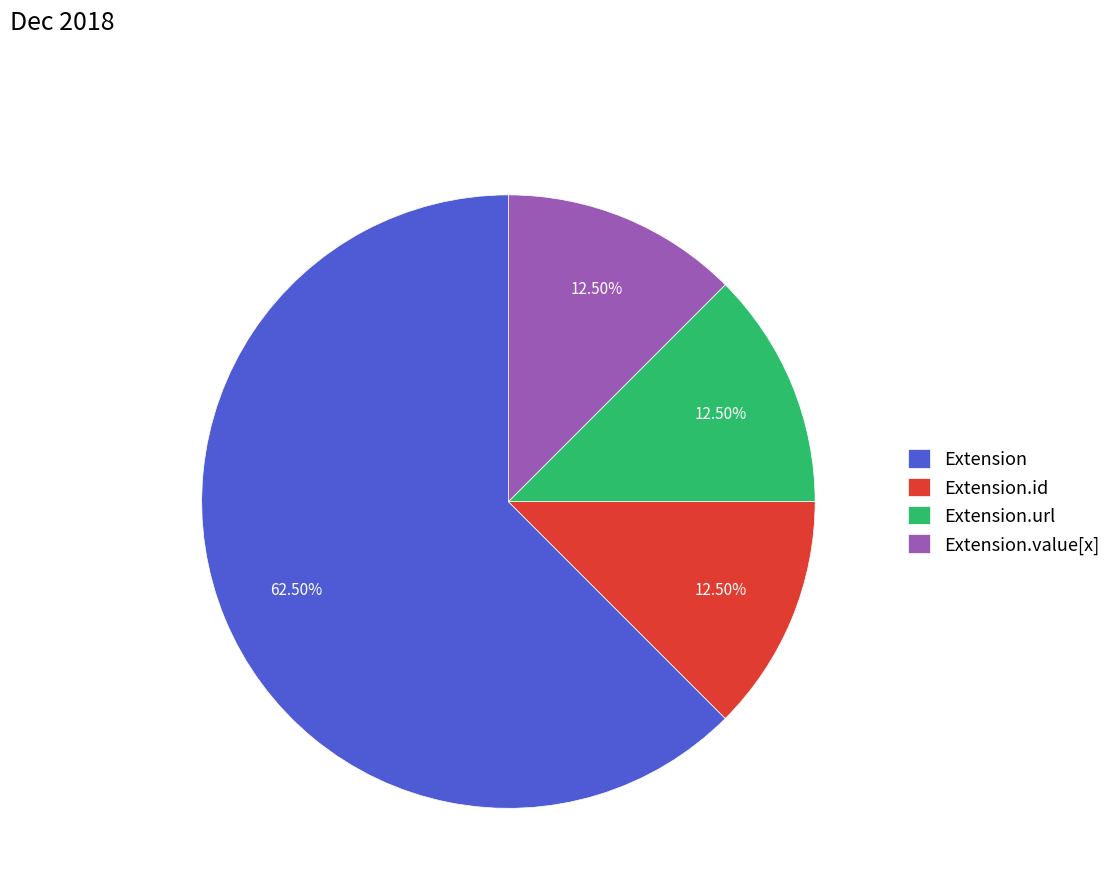

What is the largest slice in the pie chart?

Extension